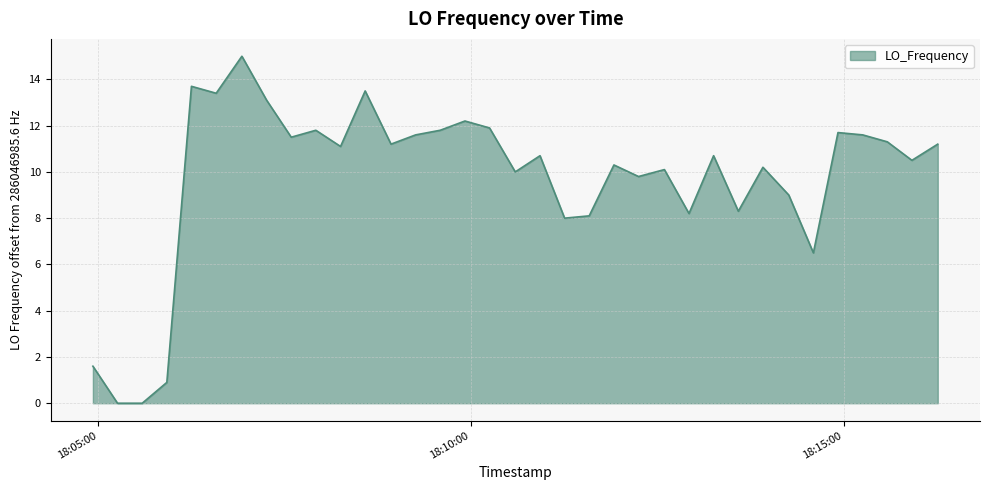

What is the difference between the maximum and minimum values?

15.0